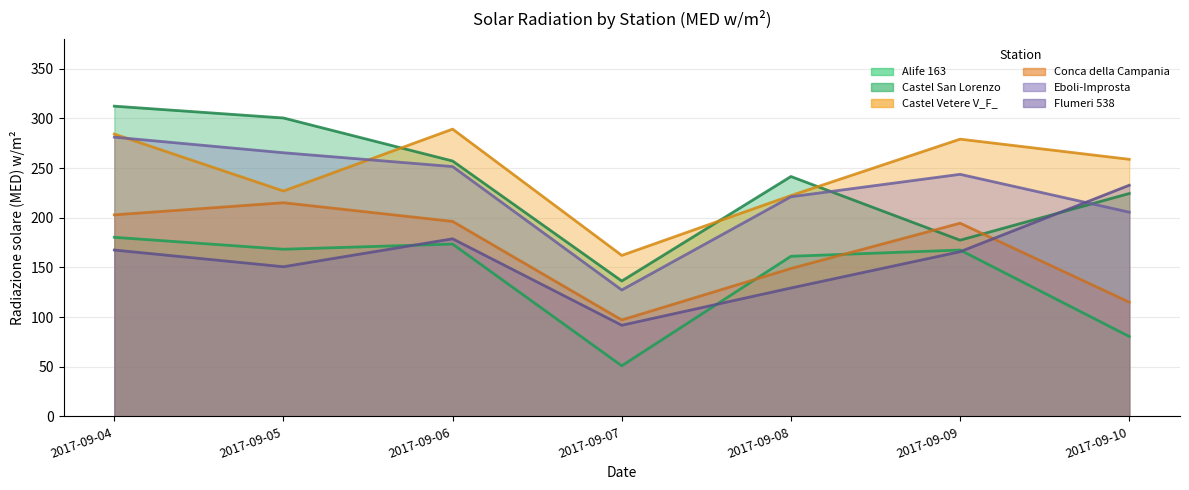

Which category has the lowest value across all series?

2017-09-07